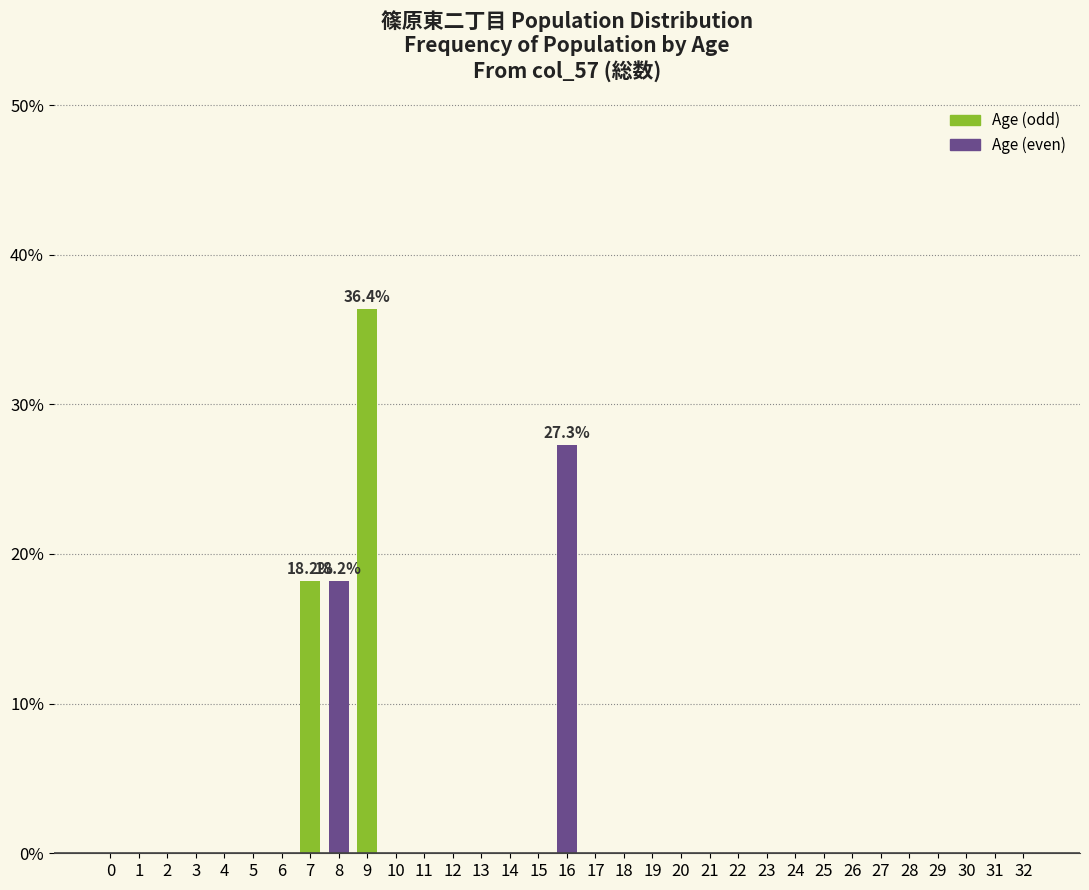

The value at 24 is 19.3. True or false?

False